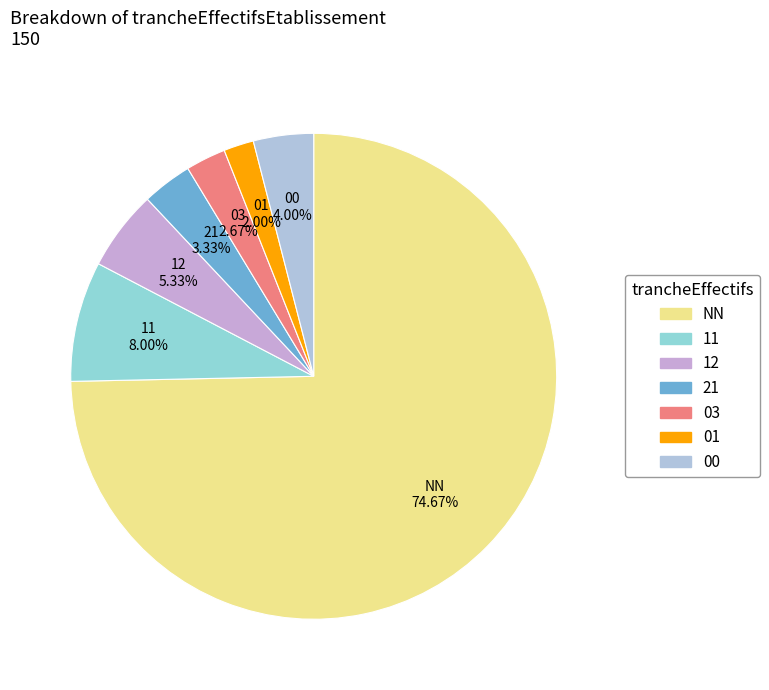

Is it true that 21 is 13% of the pie?

False